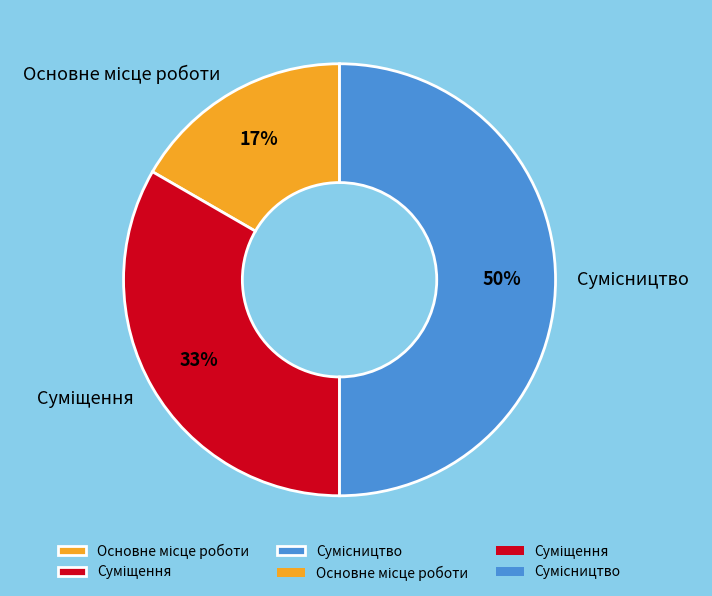

To the nearest percent, what is the difference between the largest and smallest slice percentages?

33%